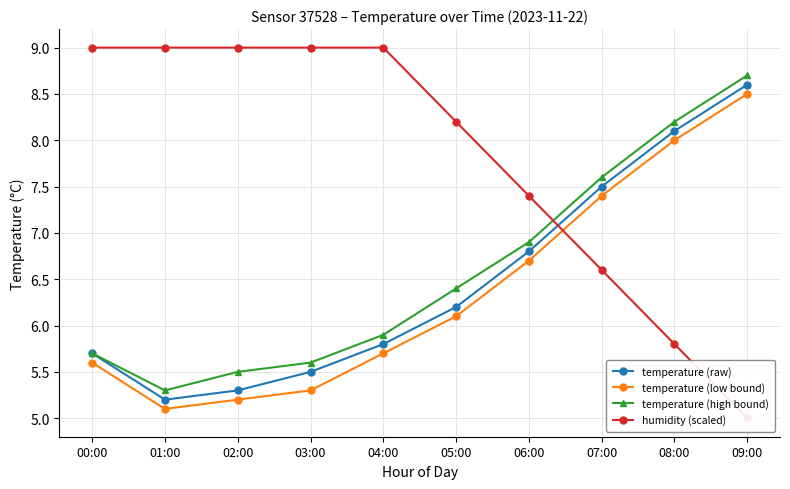

Does the chart display data point markers on the line(s)?

Yes